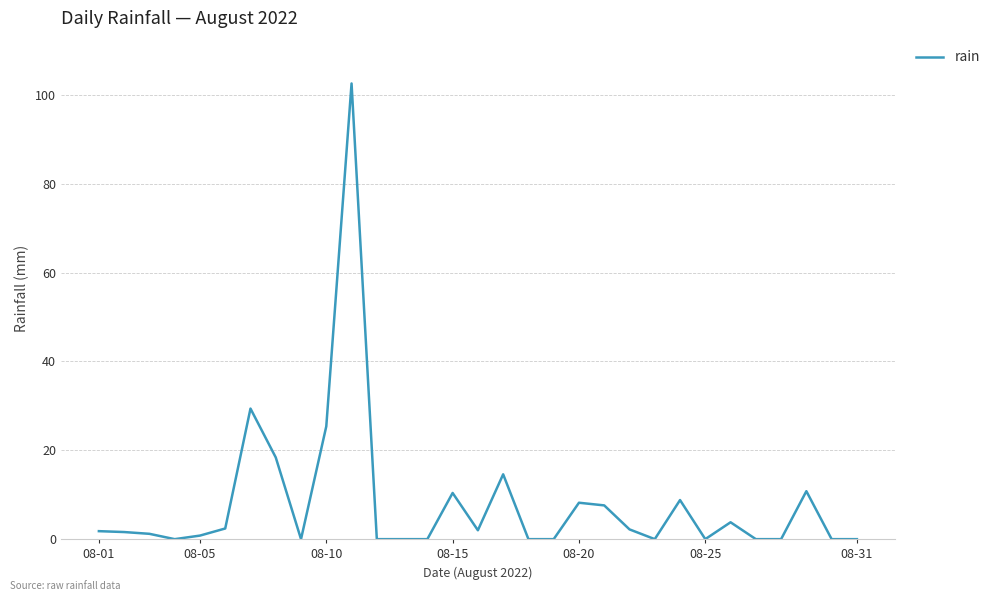

What is the greatest value displayed?

102.6